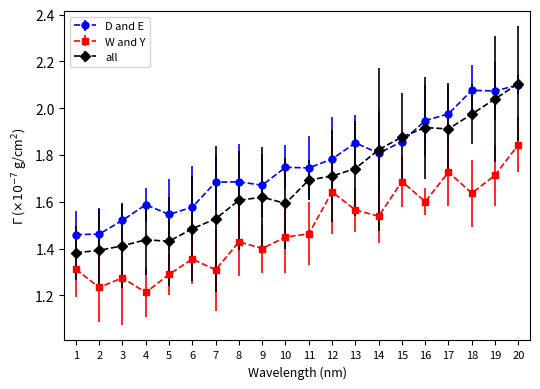

List the series in order of their overall mean, lowest first.

W and Y, all, D and E